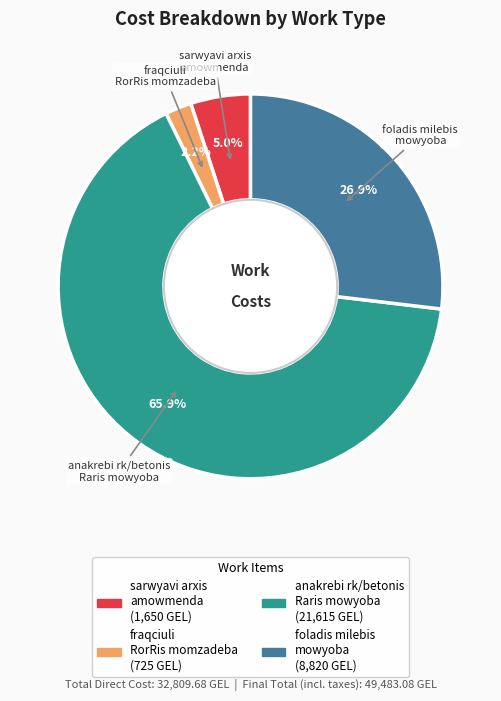

How many slices are in this pie chart?

4